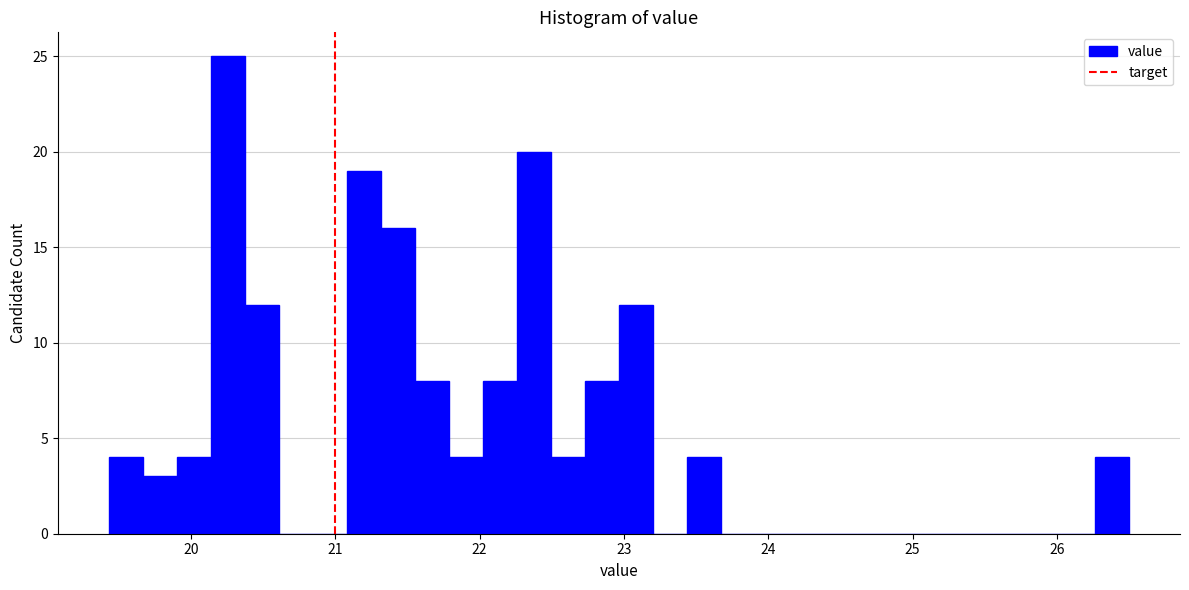

Around what value on the x-axis is the tallest bar? Give the approximate position of its centre, as read against the axis.

20.3